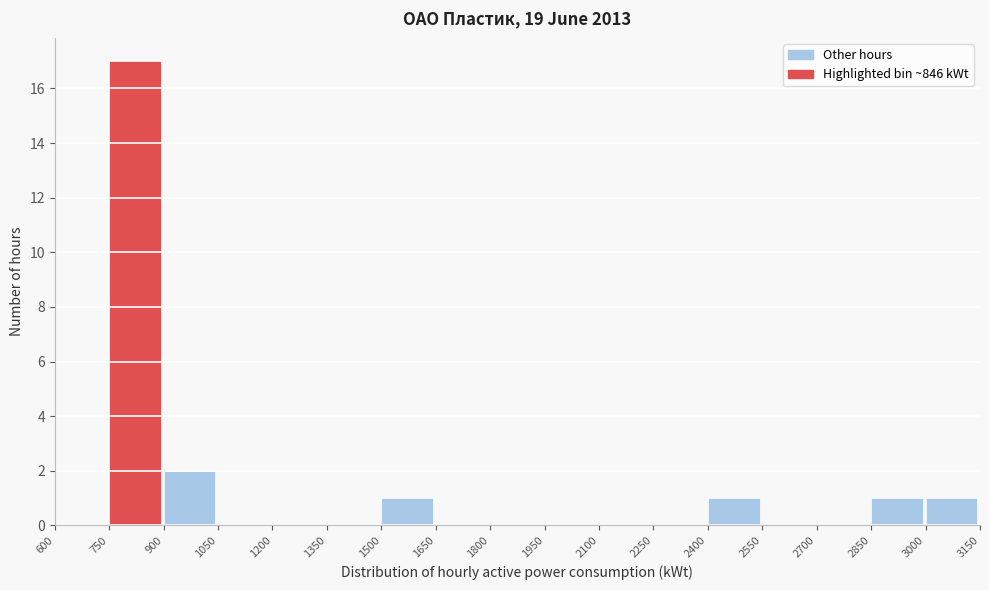

Reading left to right, transcribe this chart: for each bar, give the range it covers on the x-axis and its height. The values are not printed on the chart, so give them approximately, as read against the axis.

600 to 750: 0
750 to 900: 17
900 to 1050: 2
1050 to 1200: 0
1200 to 1350: 0
1350 to 1500: 0
1500 to 1650: 1
1650 to 1800: 0
1800 to 1950: 0
1950 to 2100: 0
2100 to 2250: 0
2250 to 2400: 0
2400 to 2550: 1
2550 to 2700: 0
2700 to 2850: 0
2850 to 3000: 1
3000 to 3150: 1